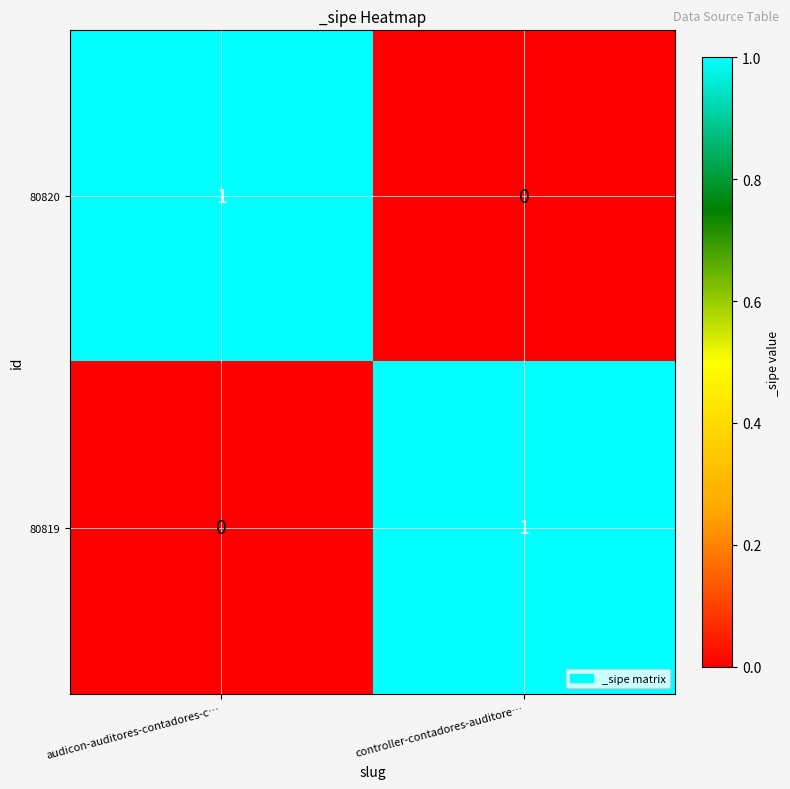

How many distinct data groups are displayed?

2